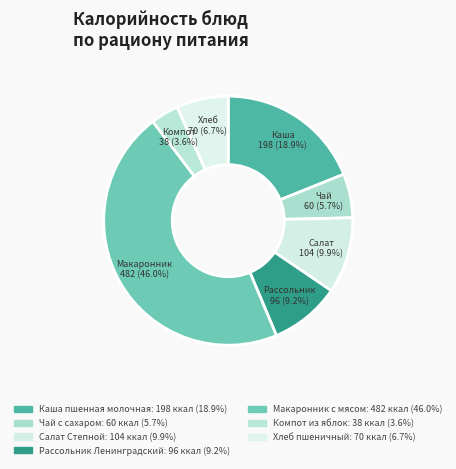

Rank the categories by value from highest to lowest.

Макаронник с мясом, Каша пшенная молочная, Салат Степной, Рассольник Ленинградский, Хлеб пшеничный, Чай с сахаром, Компот из яблок